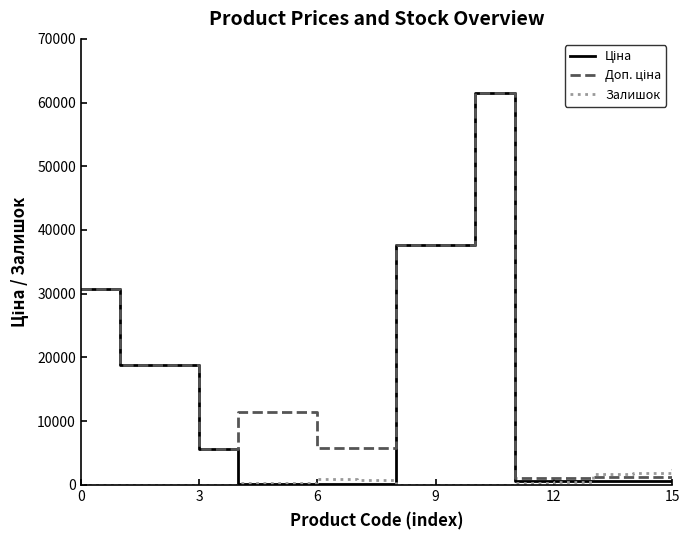

True or false: Ціна has more than 2 points higher than both neighbors.

False